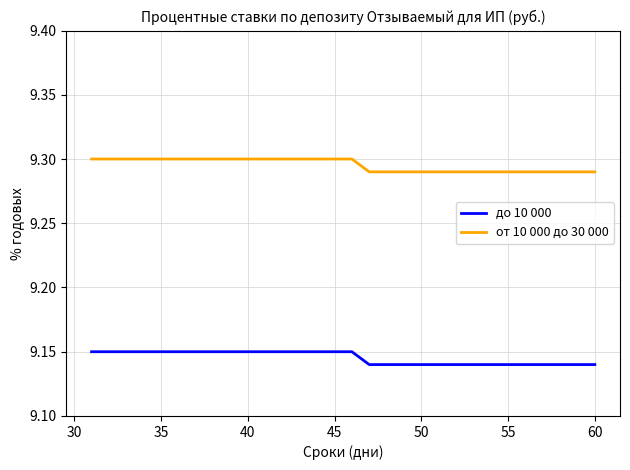

What are all the series names shown in the legend?

до 10 000, от 10 000 до 30 000